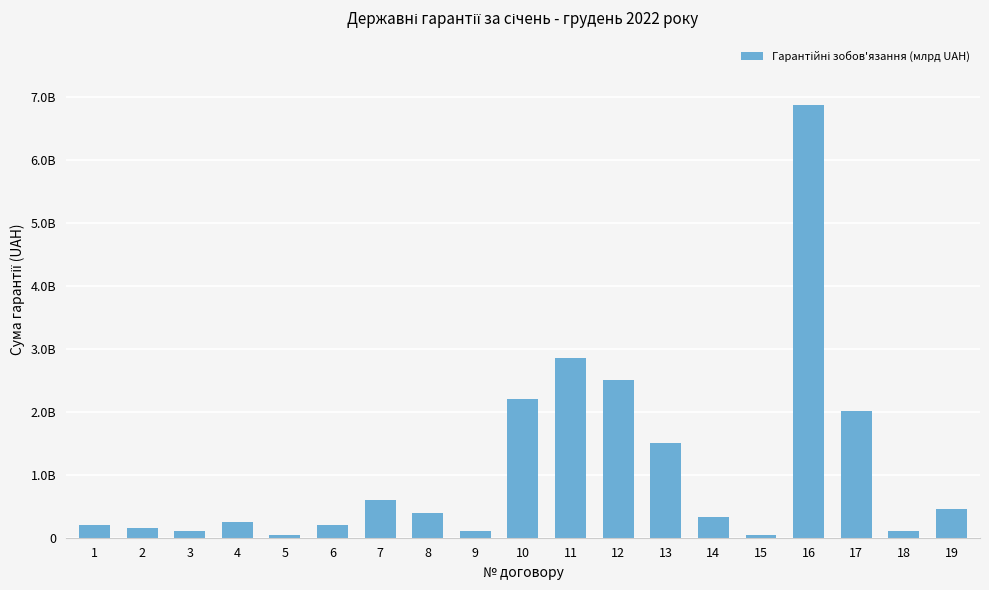

What is the change in value from 7 to 16?

+6270500000